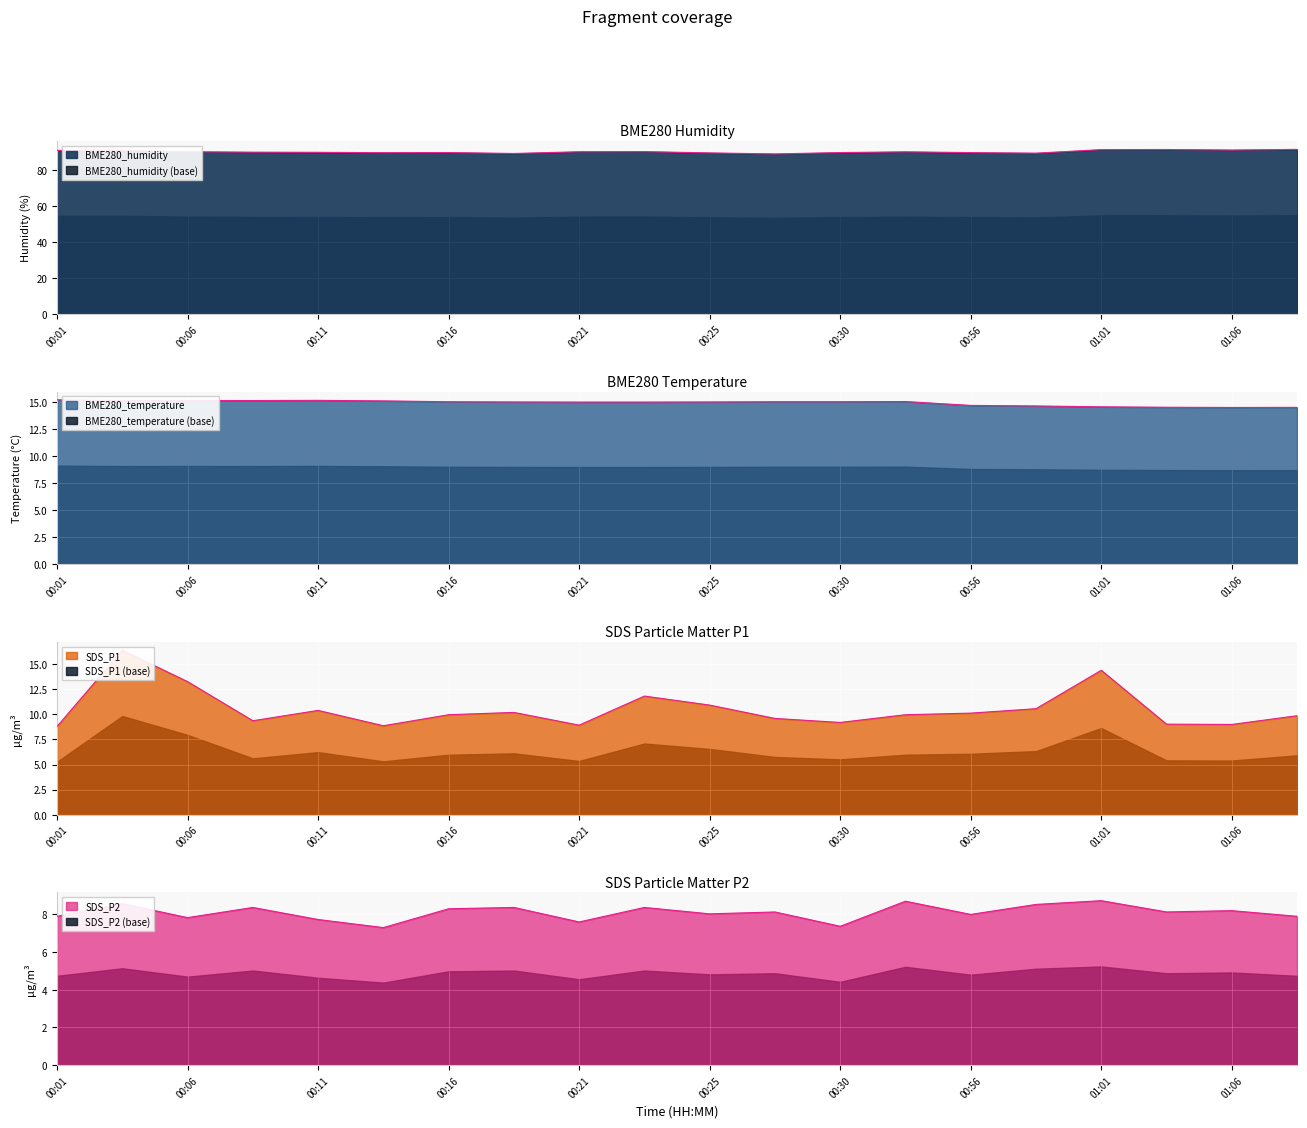

True or false: BME280_humidity has a value of 91.2 at 00:01.

True